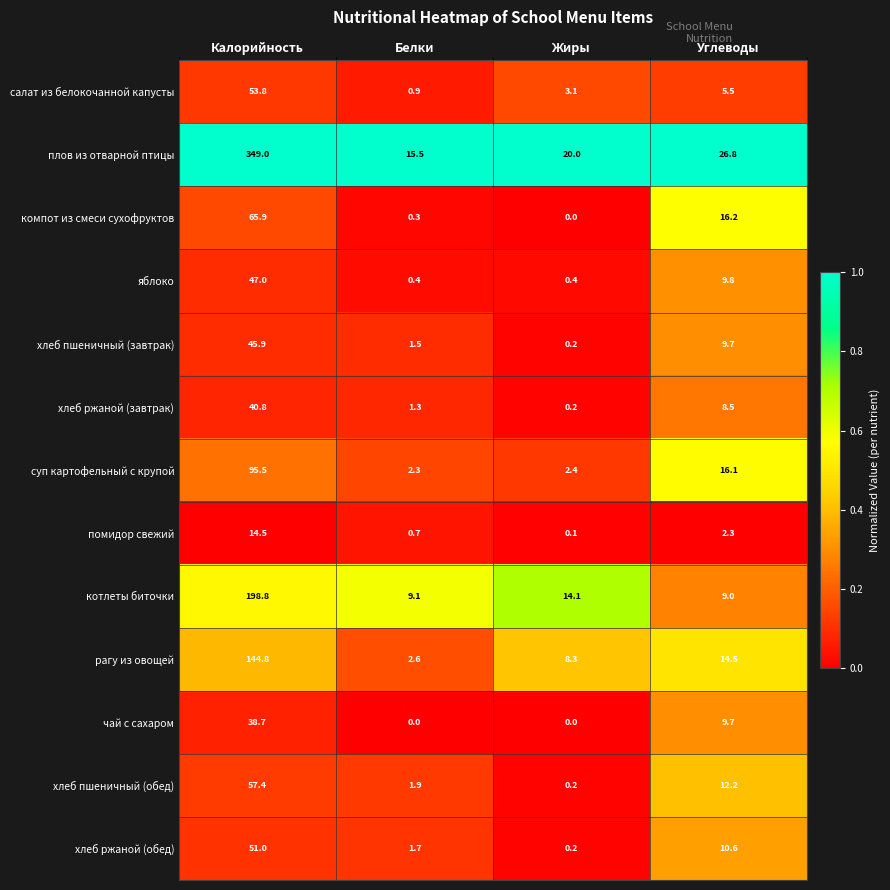

The value of хлеб ржаной (обед) at Белки is 1.7. True or false?

True